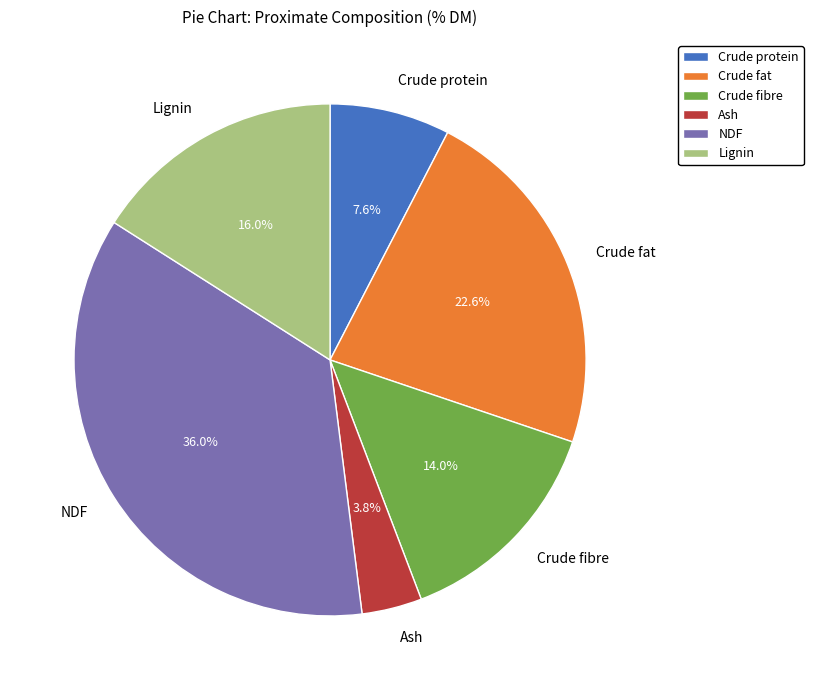

How many slices are in this pie chart?

6